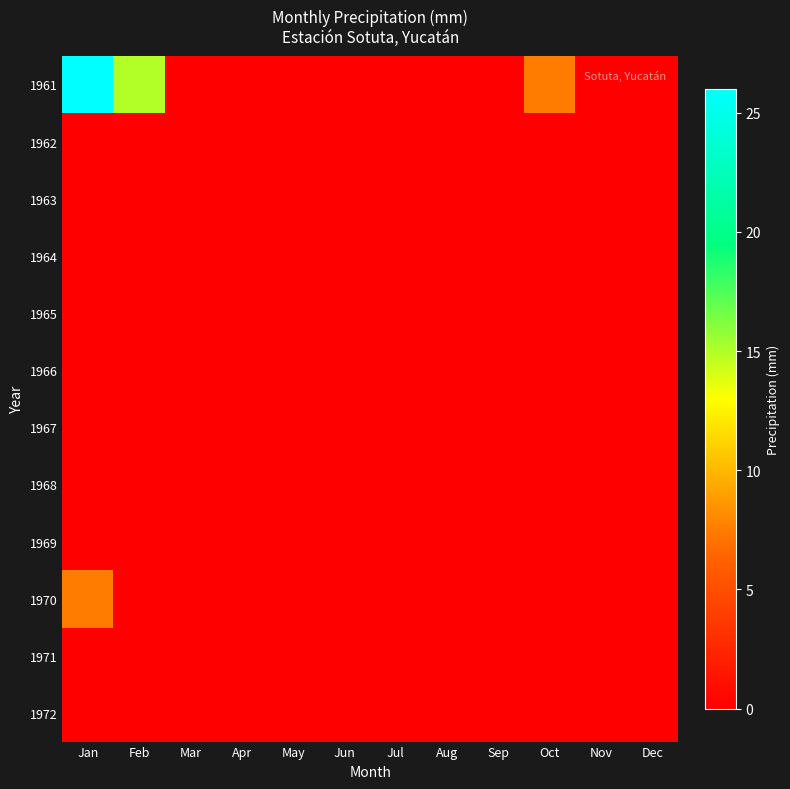

At which category is the sum across all series the highest?

Jan